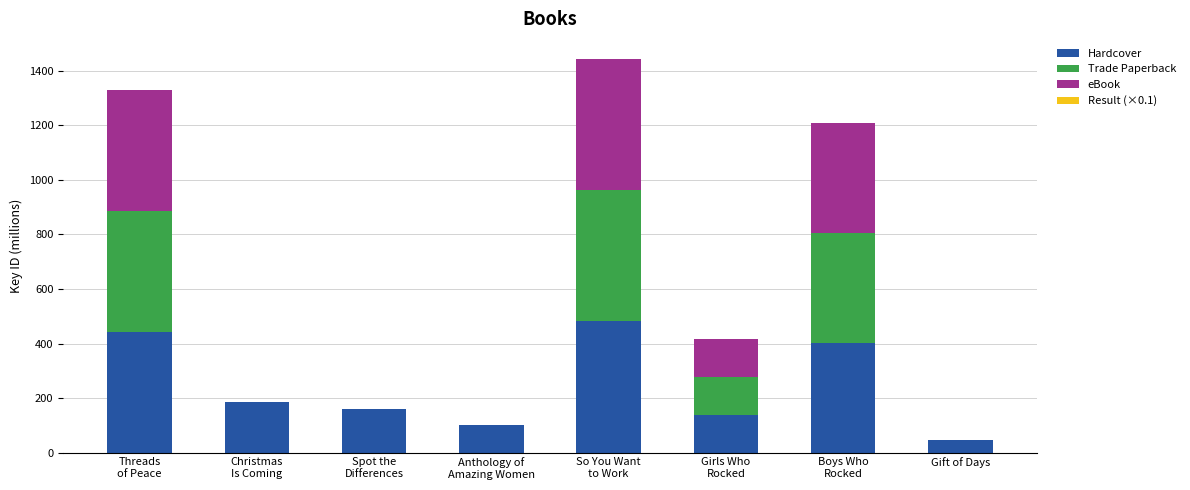

What is the highest value of the Hardcover series?

481.3